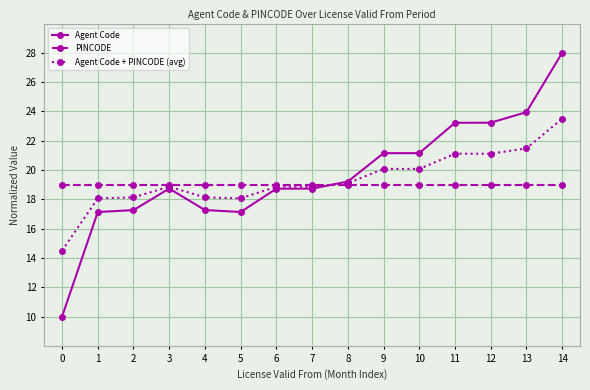

Between 6 and 12, which series saw the biggest shift?

Agent Code